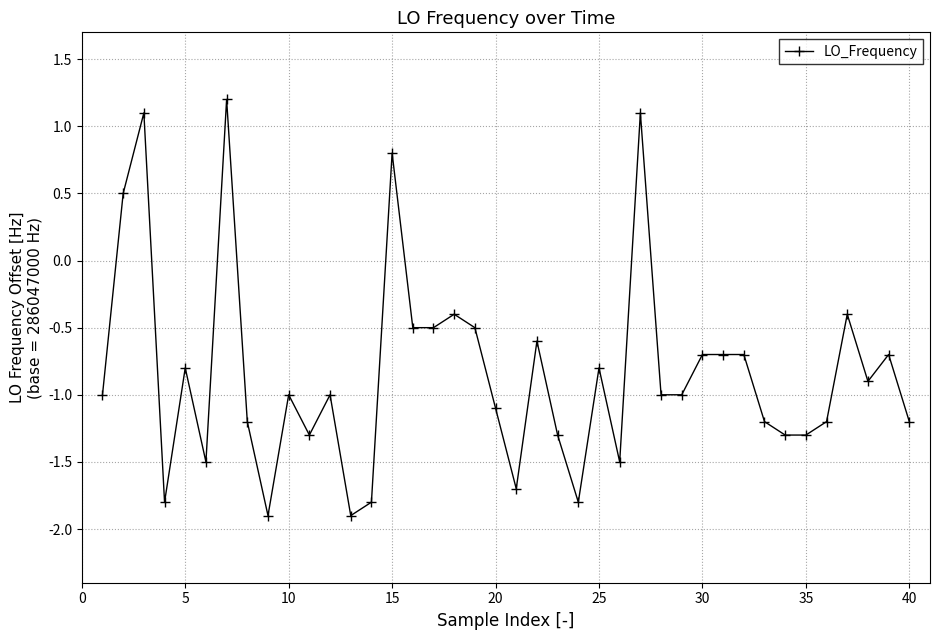

What is the value of the 22nd point from the left?

-0.6